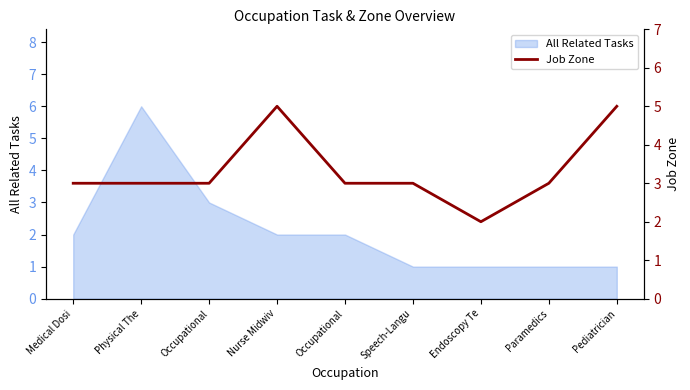

Reading left to right, what are all the values shown in this chart?

3	3	3	5	3	3	2	3	5